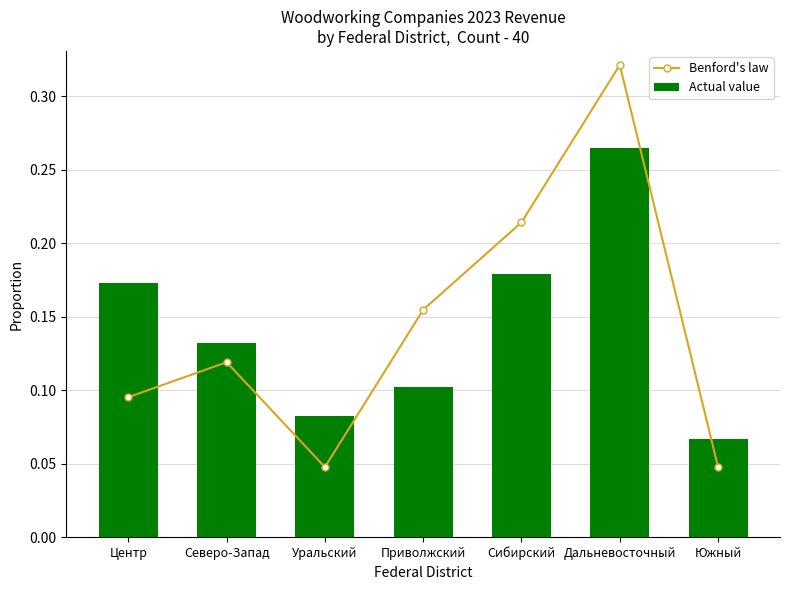

Is it true that Actual value equals 0.1 at Уральский?

True